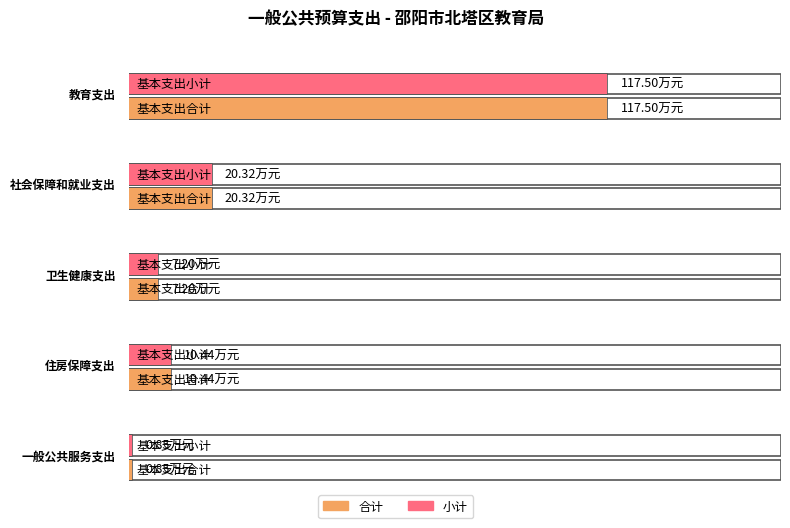

Where does the 小计 series first go above 10?

教育支出